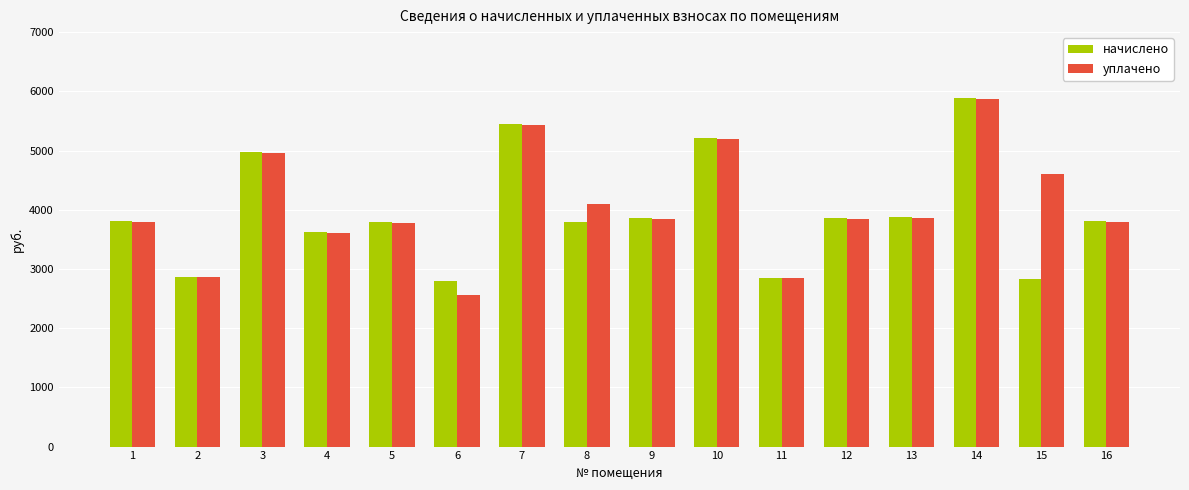

What is the difference between the second highest and second lowest values in the уплачено series?

2591.6